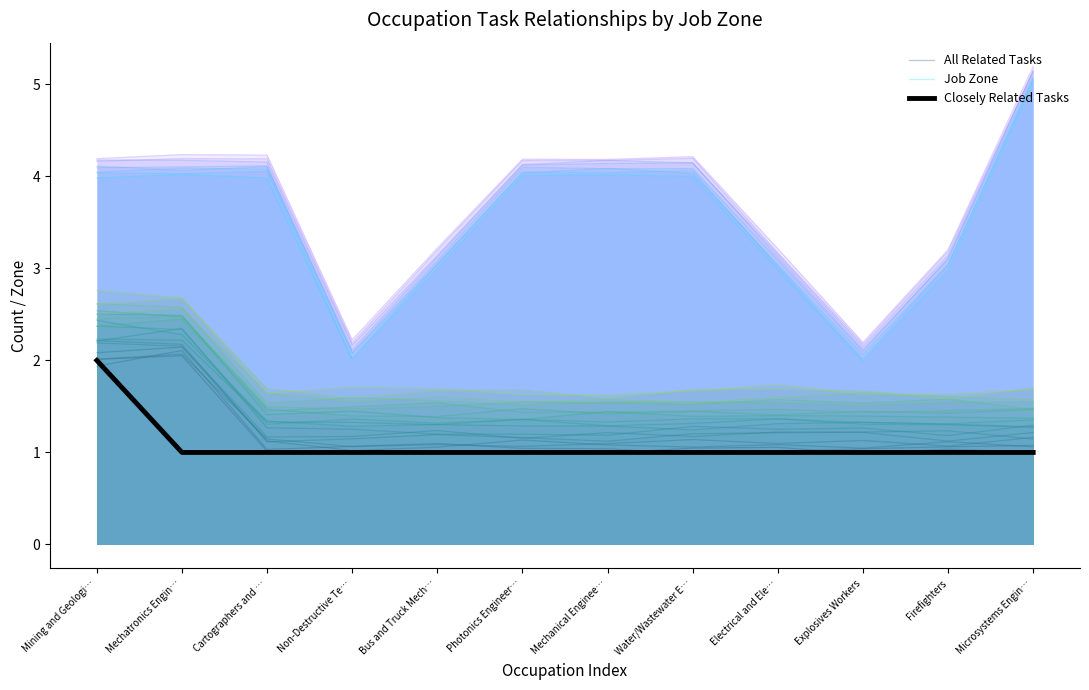

At which category does Job Zone reach its first local valley?

Non-Destructive Te…